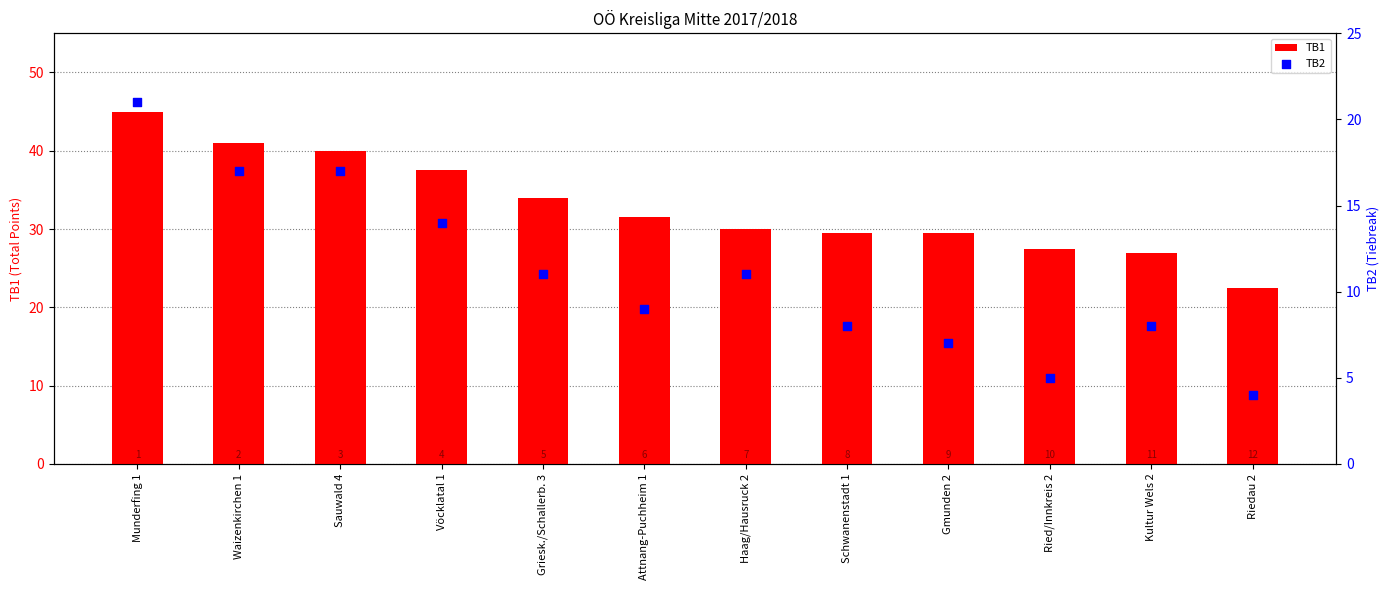

Which series contains the highest Y value?

TB1